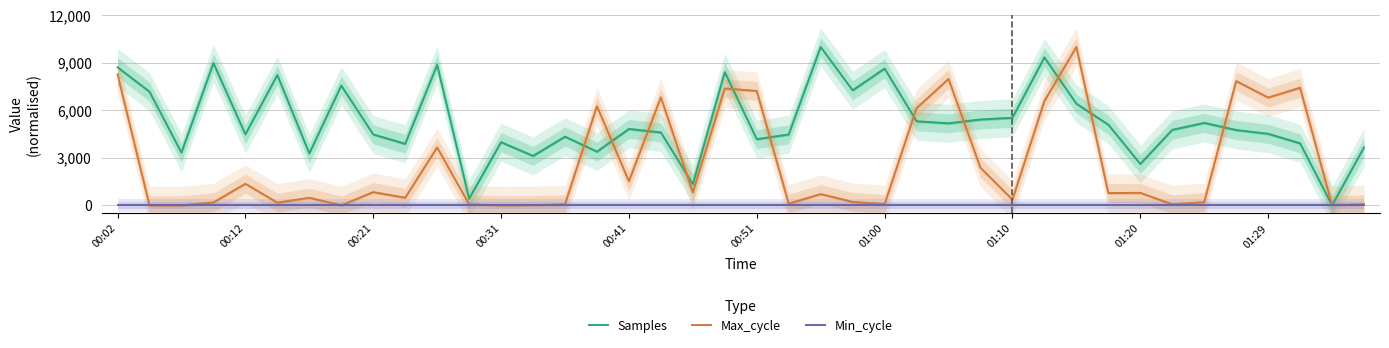

True or false: Max_cycle has a value of 2316.2 at 26.

False